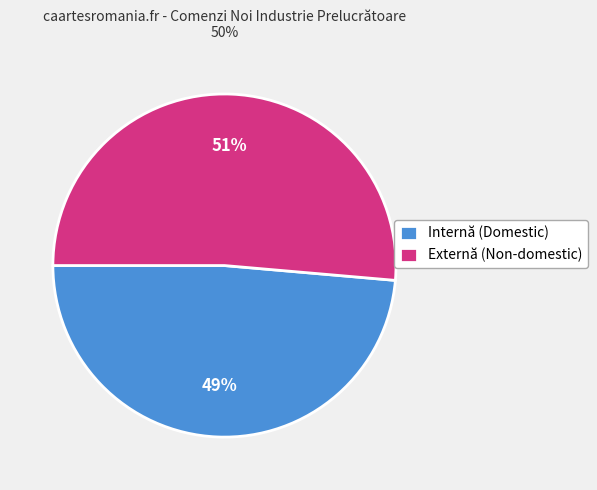

Is it true that Internă (Domestic) is 49% of the pie?

True